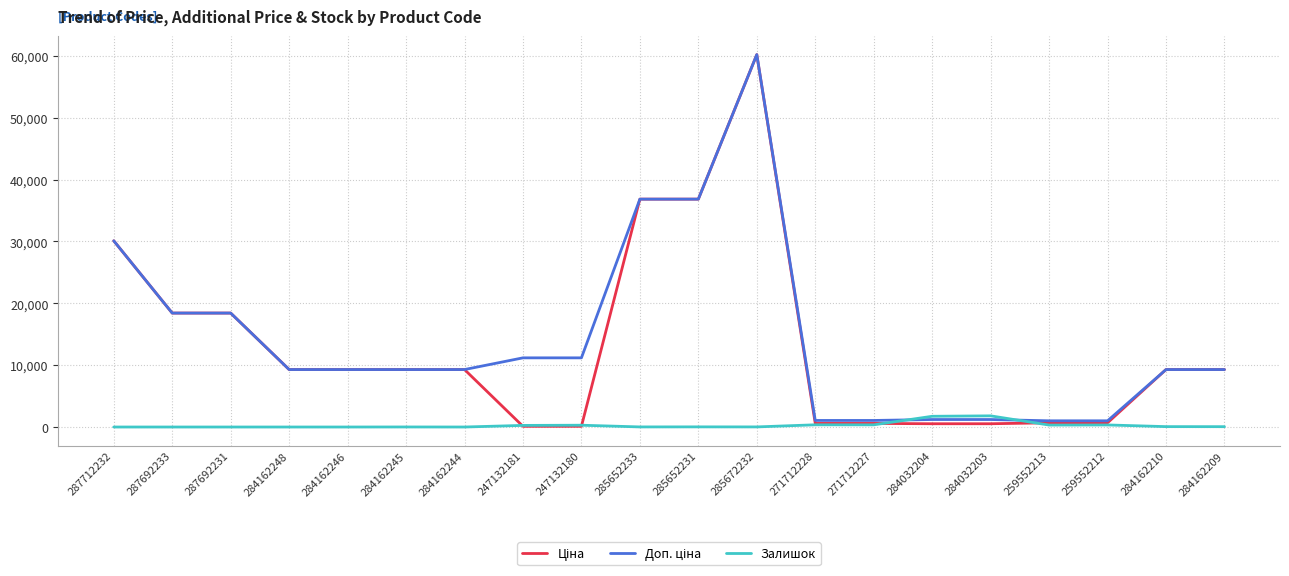

What is the highest value of the Залишок series?

1804.0